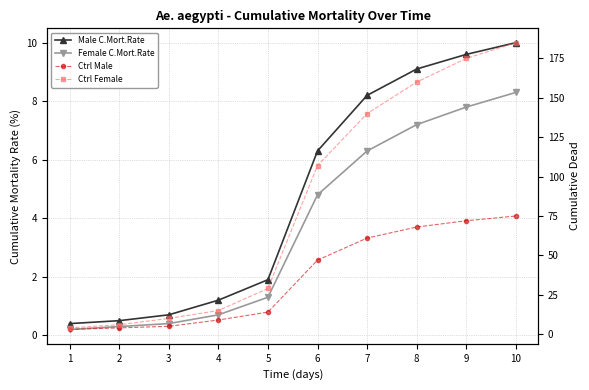

Which series has the largest total across all categories?

Ctrl Female